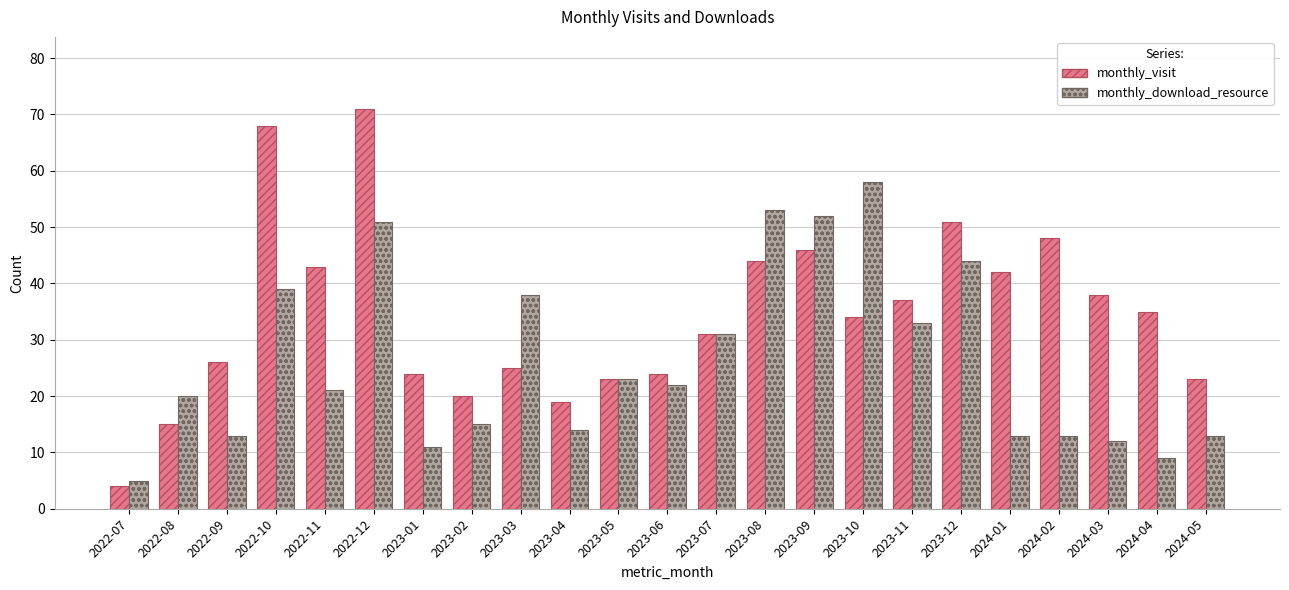

How many distinct data groups are displayed?

2